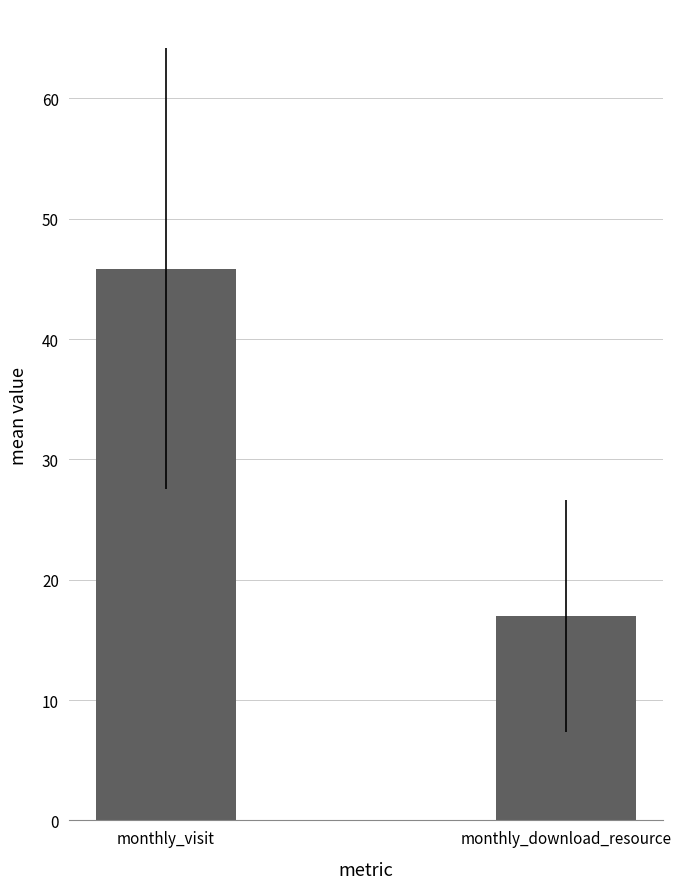

What is the ratio of the value at monthly_visit to the value at monthly_download_resource?

2.7